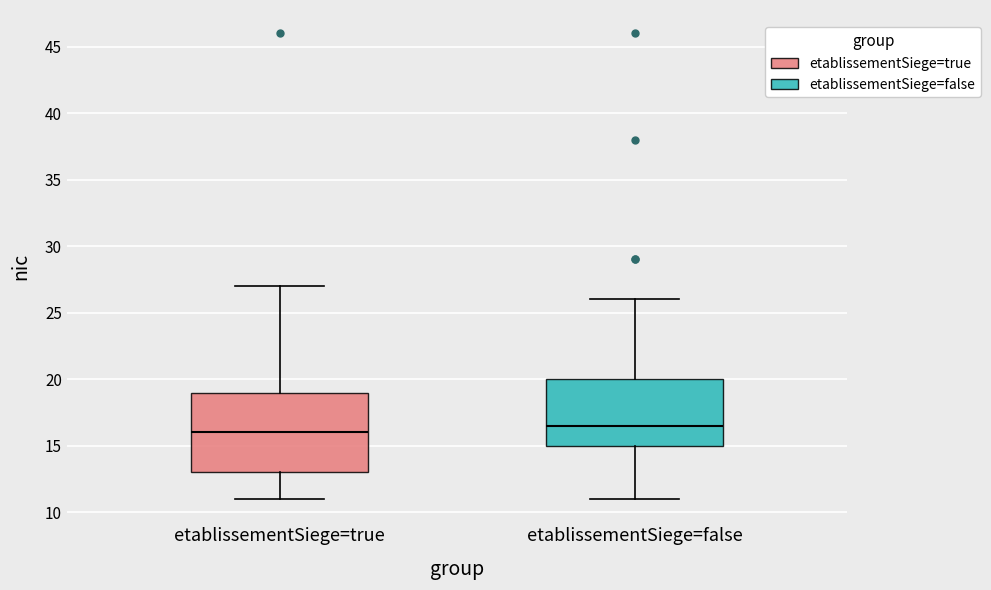

Comparing the boxes themselves (not the whiskers), which one is the tallest?

etablissementSiege=true